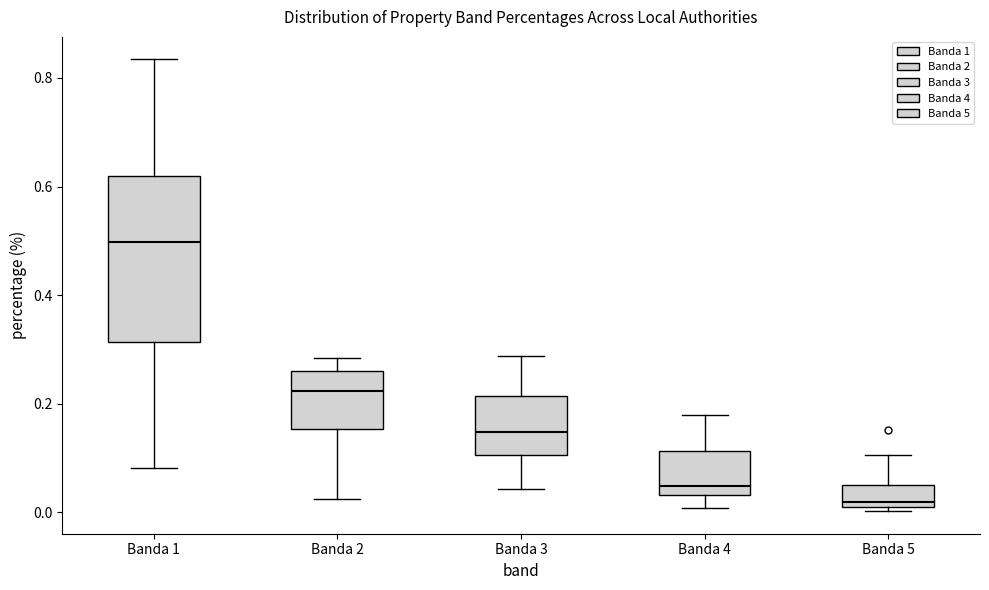

Which box has the lowest median line?

Banda 5